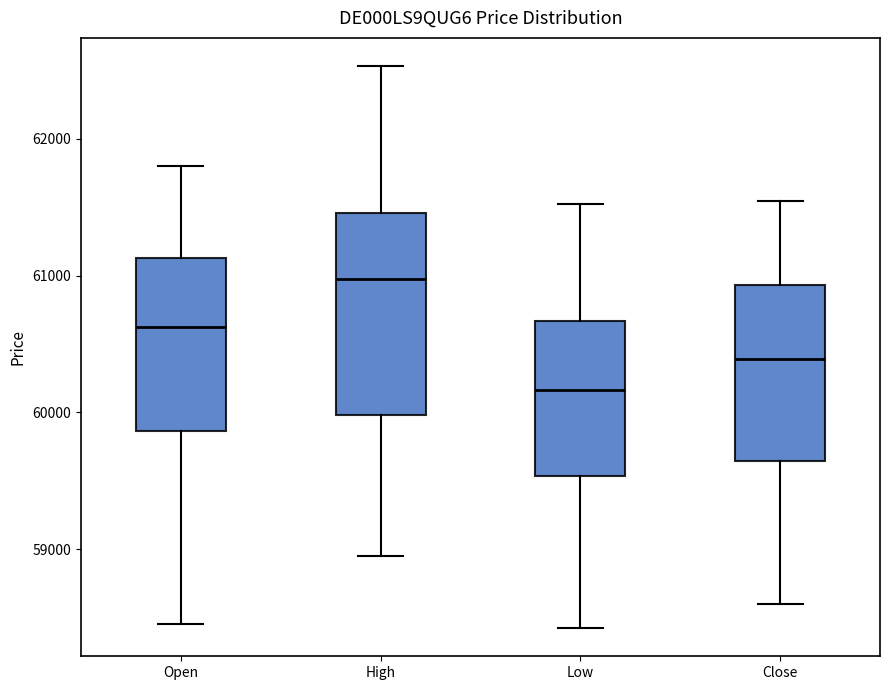

Comparing the boxes themselves (not the whiskers), which one is the tallest?

High